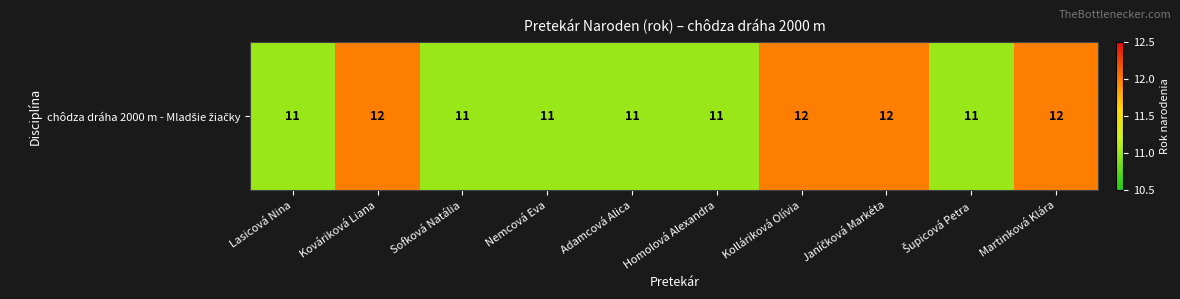

Which category has the lowest value across all series?

Lasicová Nina